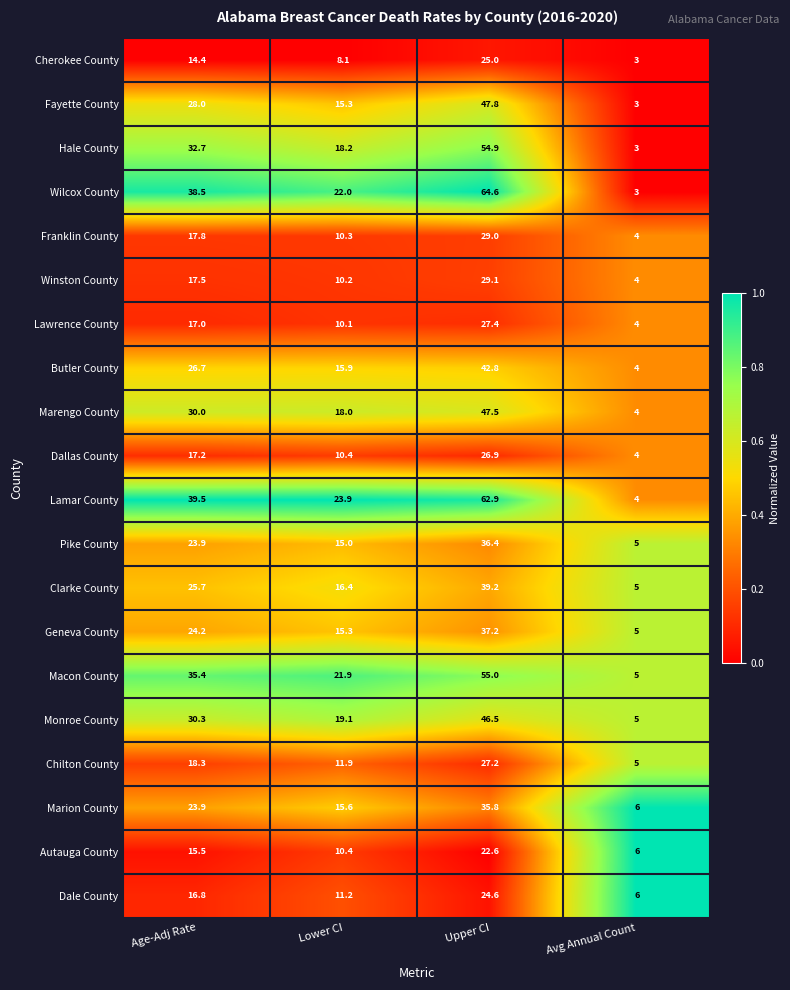

Which series has the largest range (max minus min)?

Wilcox County